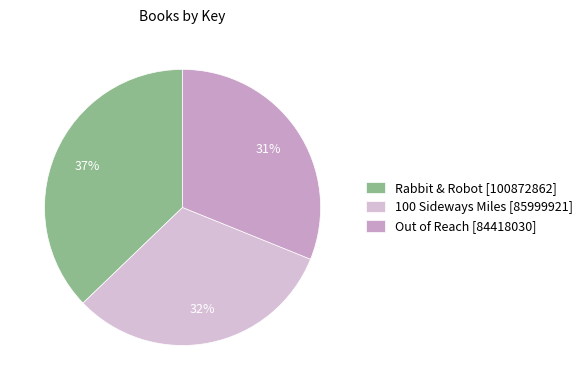

To the nearest percent, what is the average slice percentage?

33%